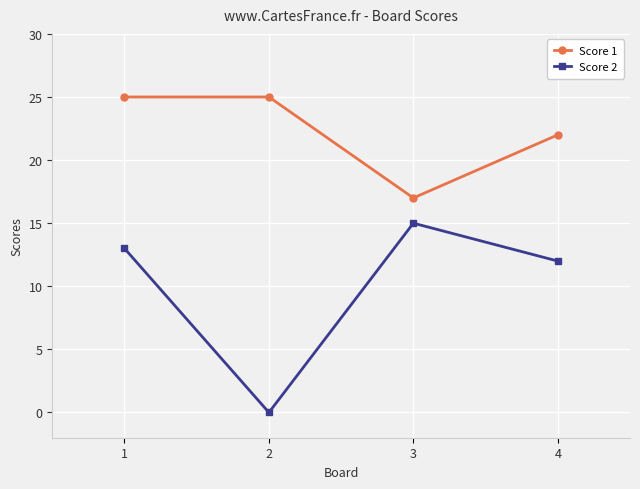

The Score 2 series shows 13 at 1. True or false?

True